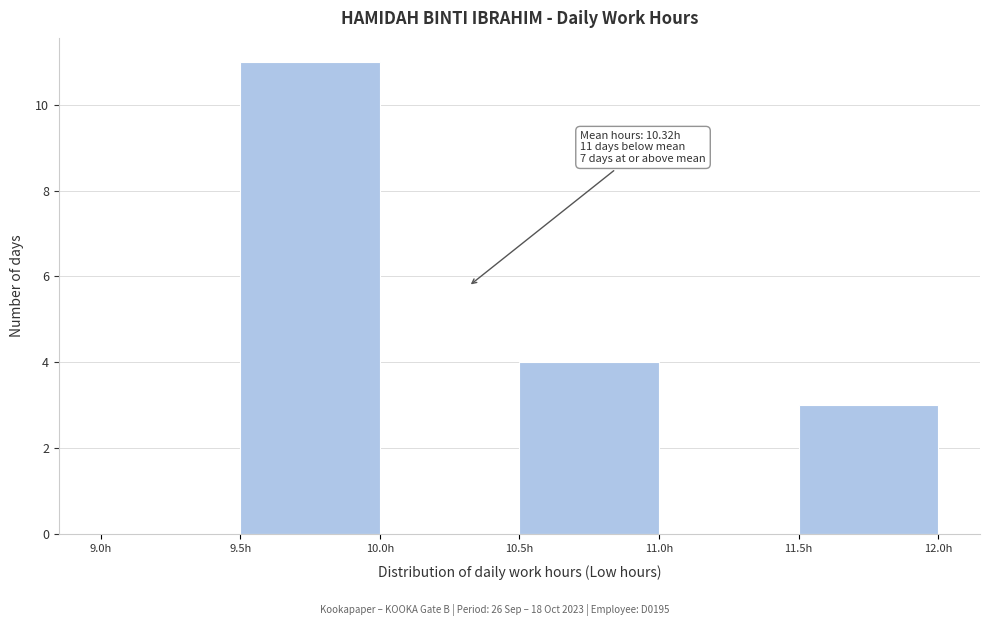

Over which range of the x-axis is the bar tallest?

9.5 to 10.0